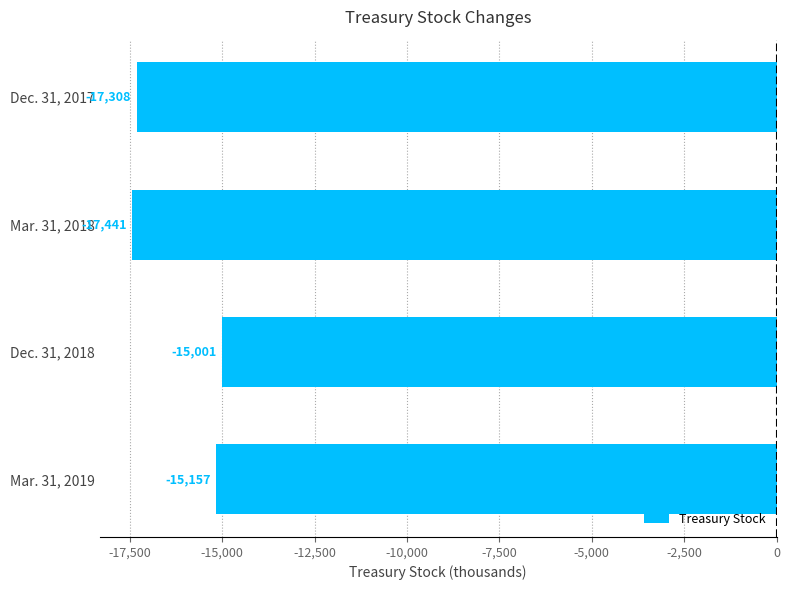

What is the approximate value at Dec. 31, 2018, to the nearest 50?

-15000